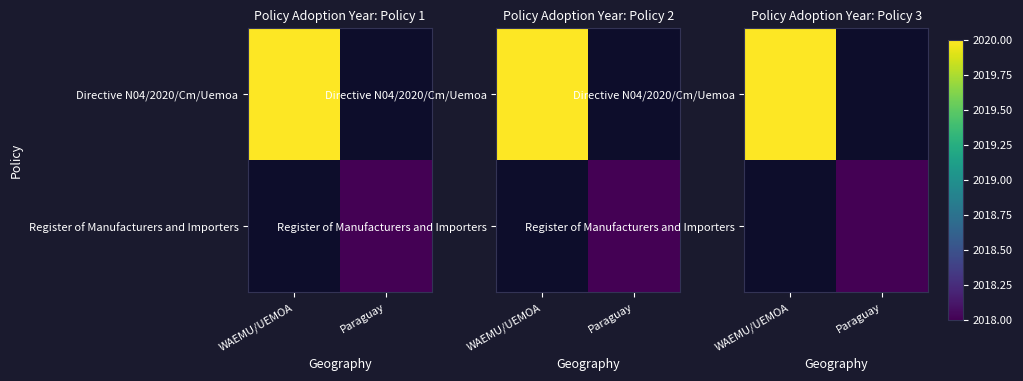

The Directive N04/2020/Cm/Uemoa series shows 2020.0 at WAEMU/UEMOA. True or false?

True